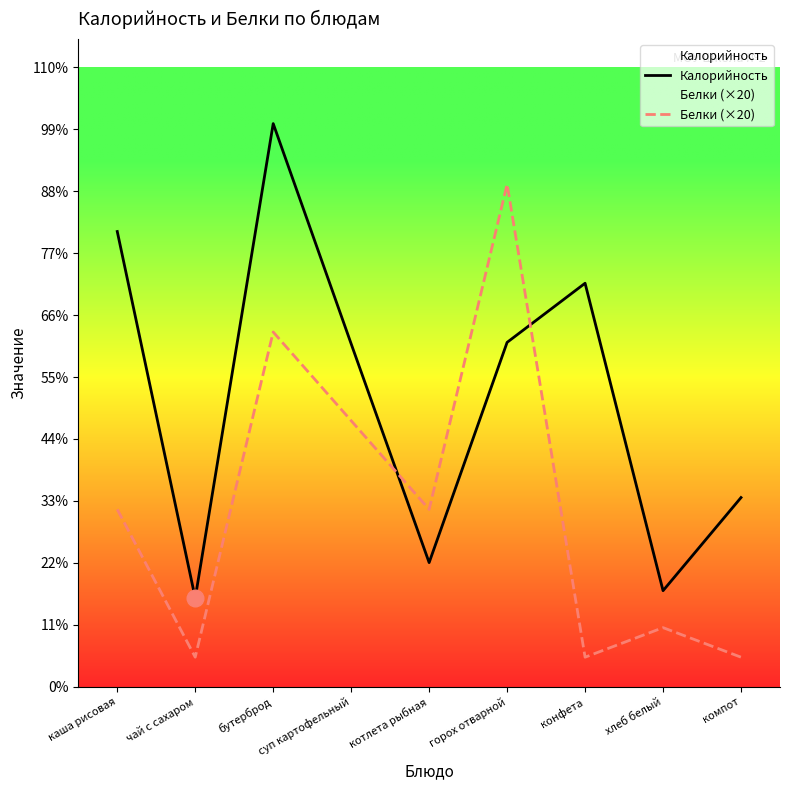

Is this an area chart (filled region under the line)?

No